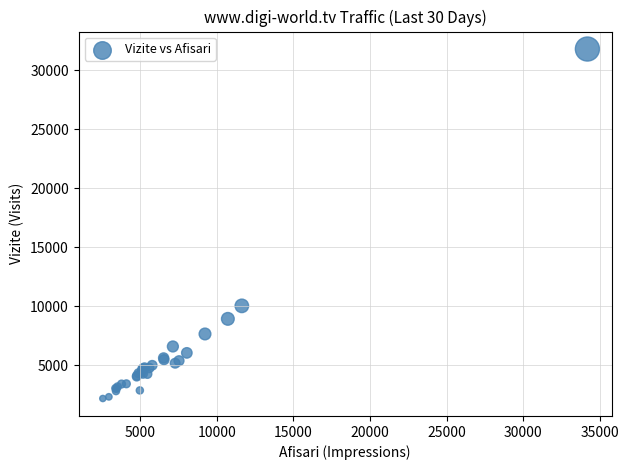

What Y value in the scatter plot is closest to 17007?

10050